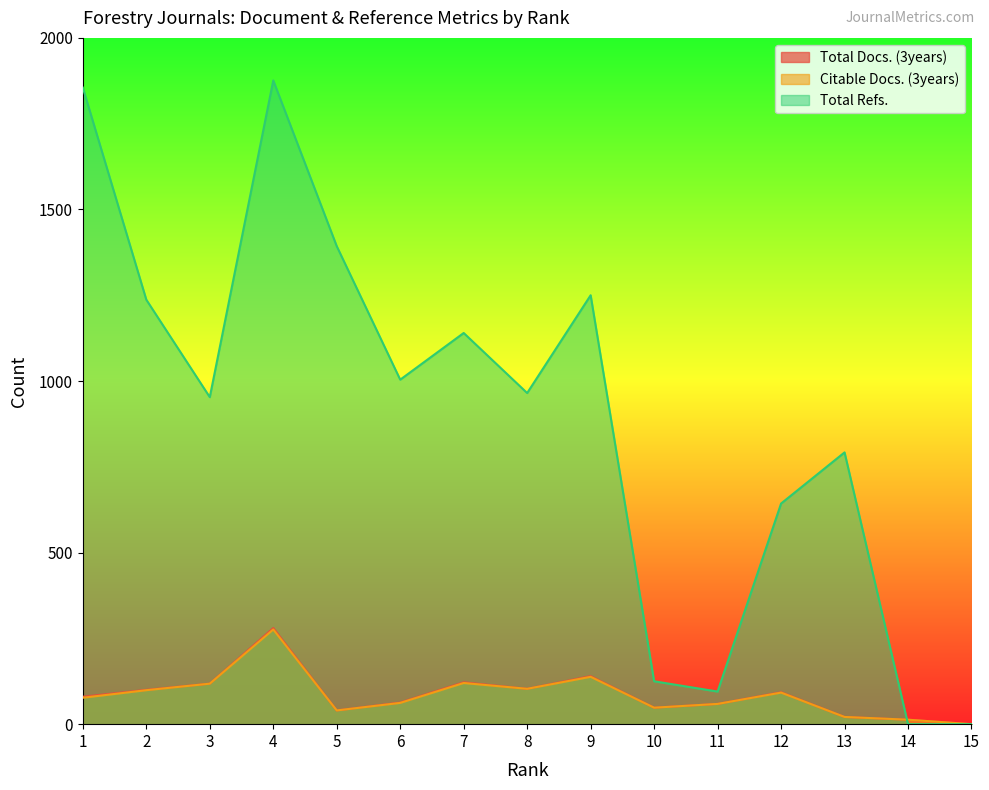

Where is Citable Docs. (3years) nearest to the value 138?

9